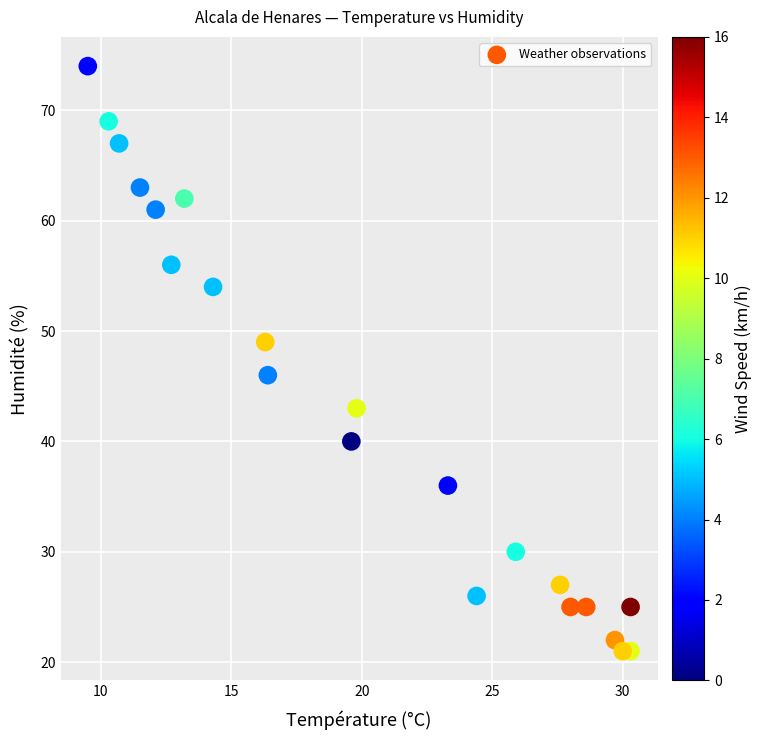

What Y value in the scatter plot is closest to 47?

46